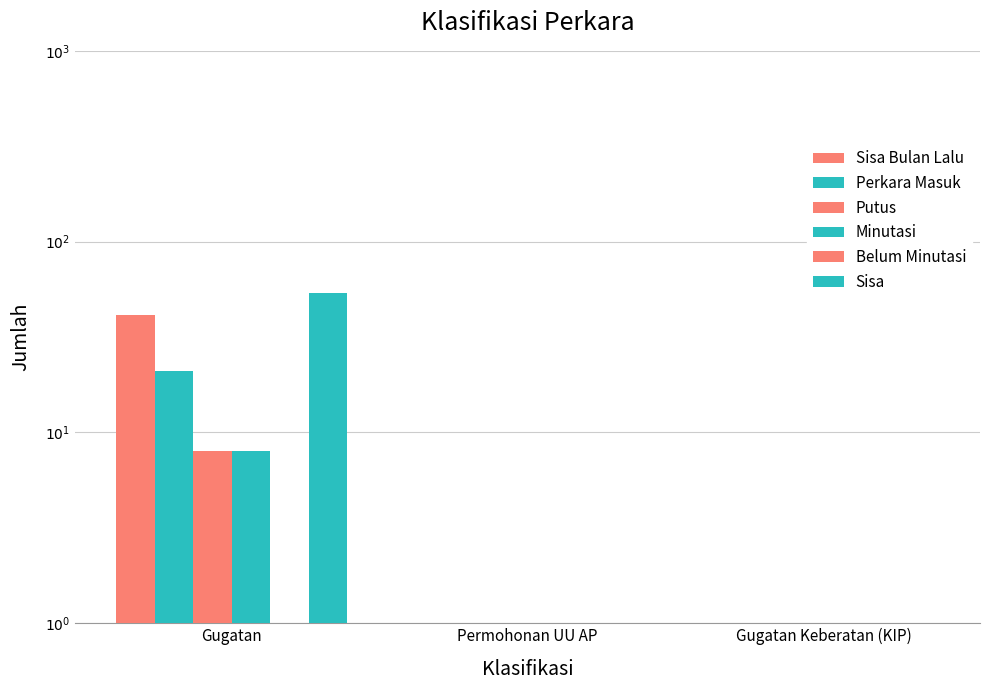

What is the maximum value for Perkara Masuk?

21